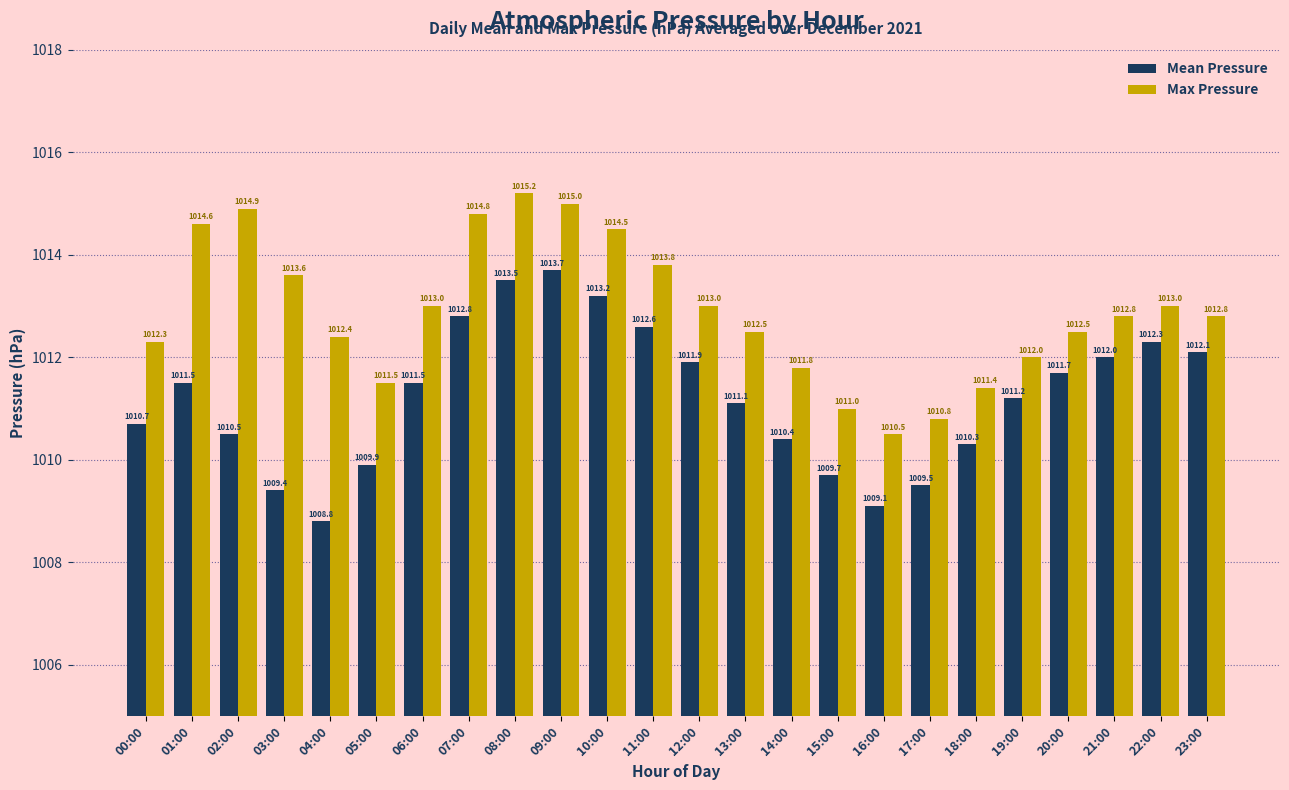

What is the difference between the maximum and minimum values in the Max Pressure series?

4.7